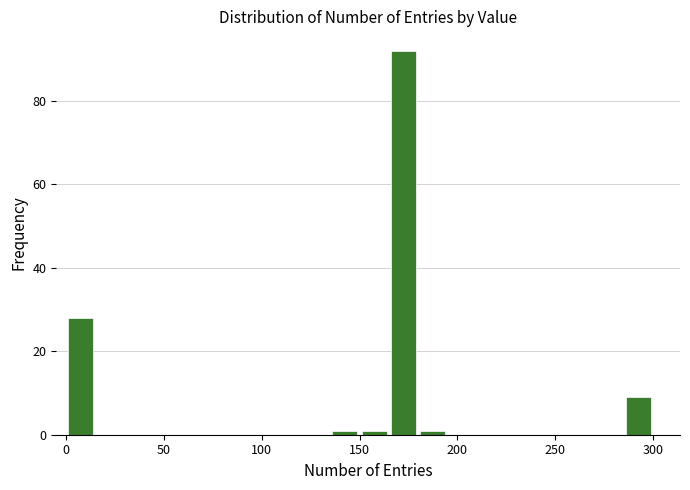

Read against the x-axis, roughly where is the centre of the tallest bar?

175